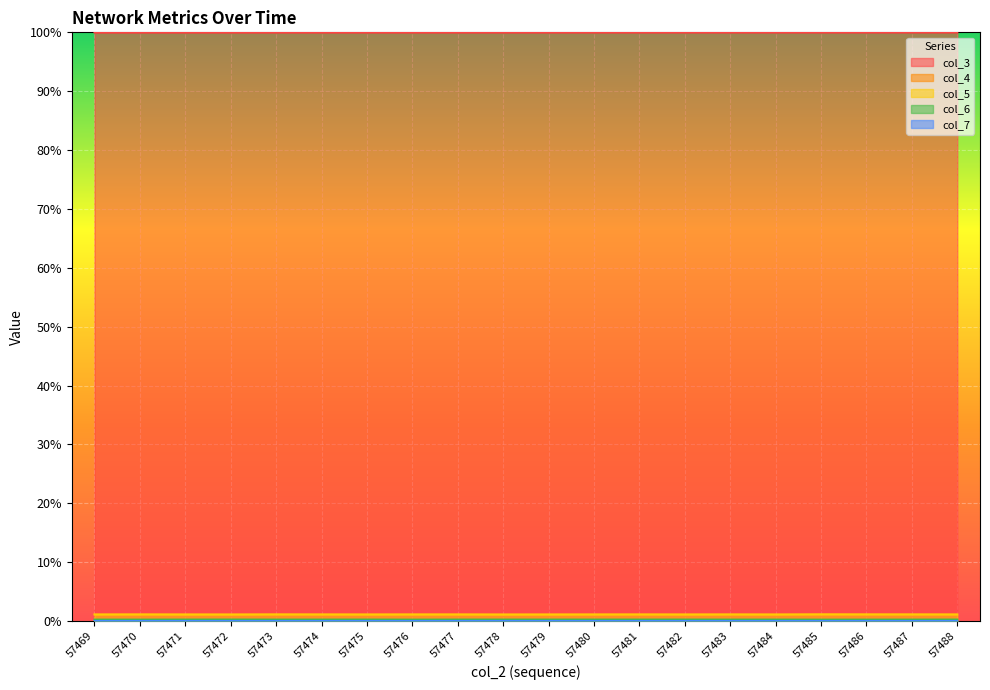

True or false: col_3 has a value of 100.0 at 57470.

True